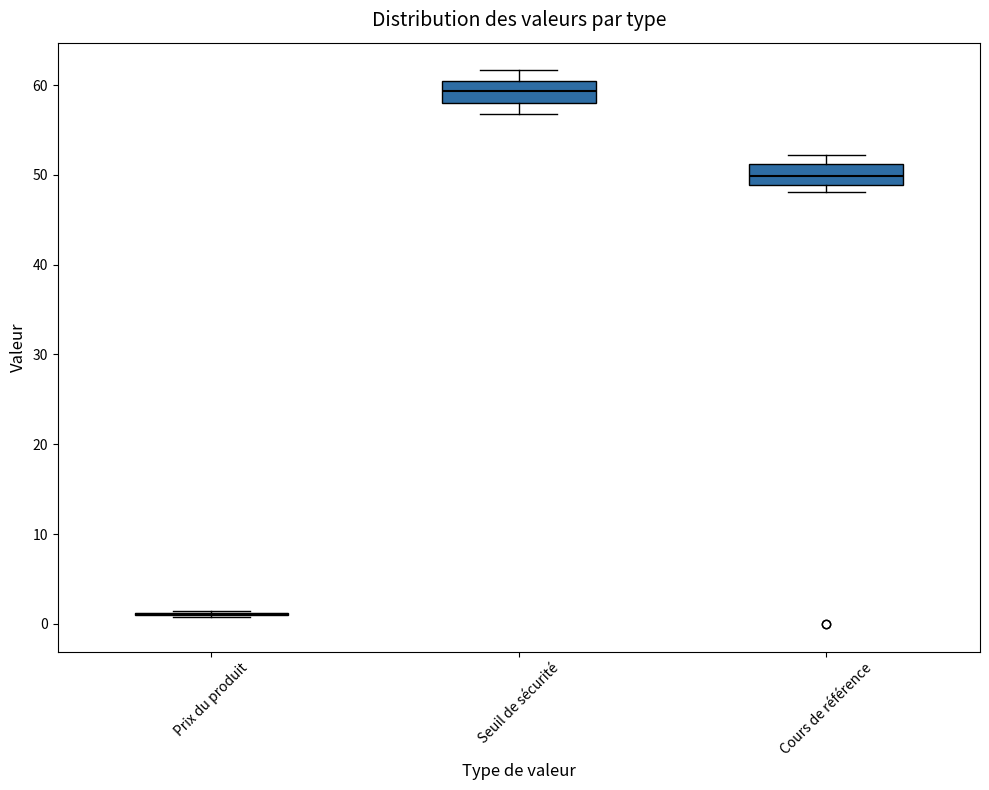

Reading left to right, transcribe this box plot: for each box, give where its median line is, the range the box spans, and where its two whiskers end, as read against the y-axis. The values are not printed on the chart, so give them approximately, as read against the axis.

Prix du produit: box collapsed to a line at 1, whiskers 1 to 1
Seuil de sécurité: median 59, box 58 to 60, whiskers 57 to 62
Cours de référence: median 50, box 49 to 51, whiskers 48 to 52